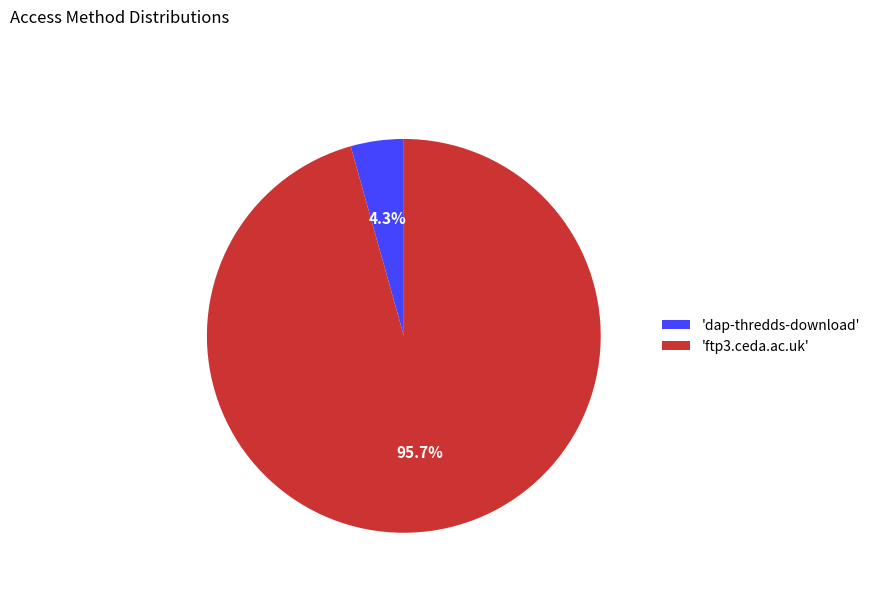

Is there any slice that represents more than half of the pie?

Yes